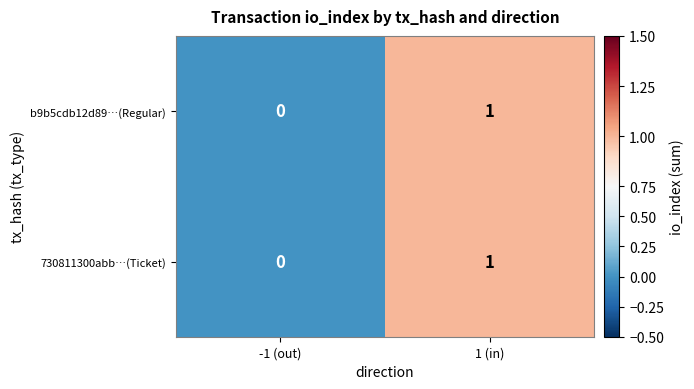

True or false: b9b5cdb12d89…(Regular) has a value of 1 at 1 (in).

True